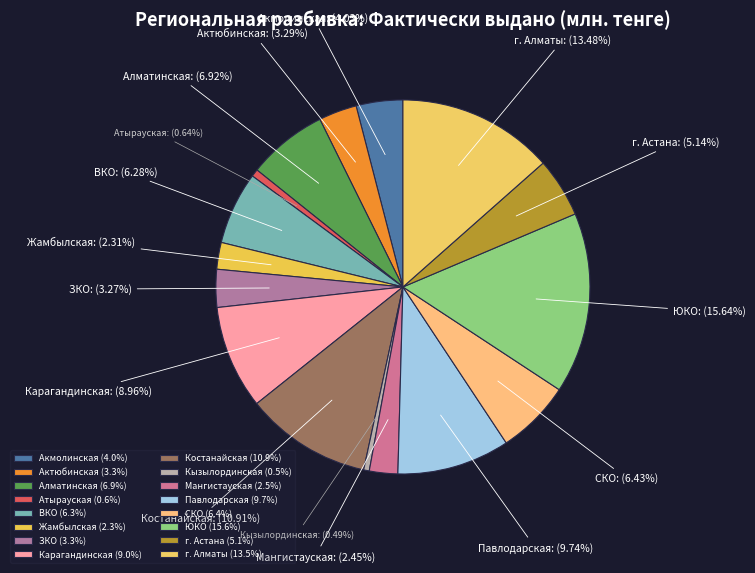

Combined, what portion of the pie is Актюбинская and г. Астана?

8.4%